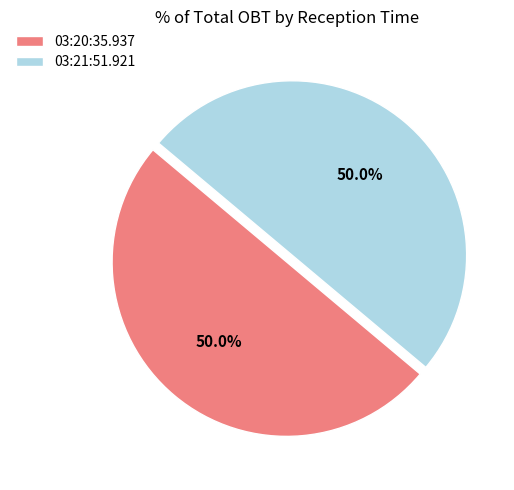

Approximately how many times larger is the value at 03:20:35.937 compared to 03:21:51.921?

1.0